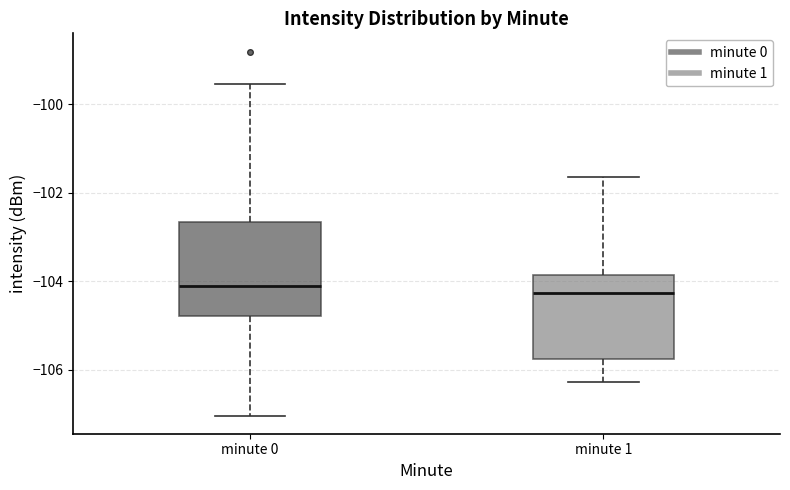

Where does the upper whisker of the box for minute 1 end on the y-axis? The values are not printed on the chart, so give them approximately, as read against the axis.

-101.6